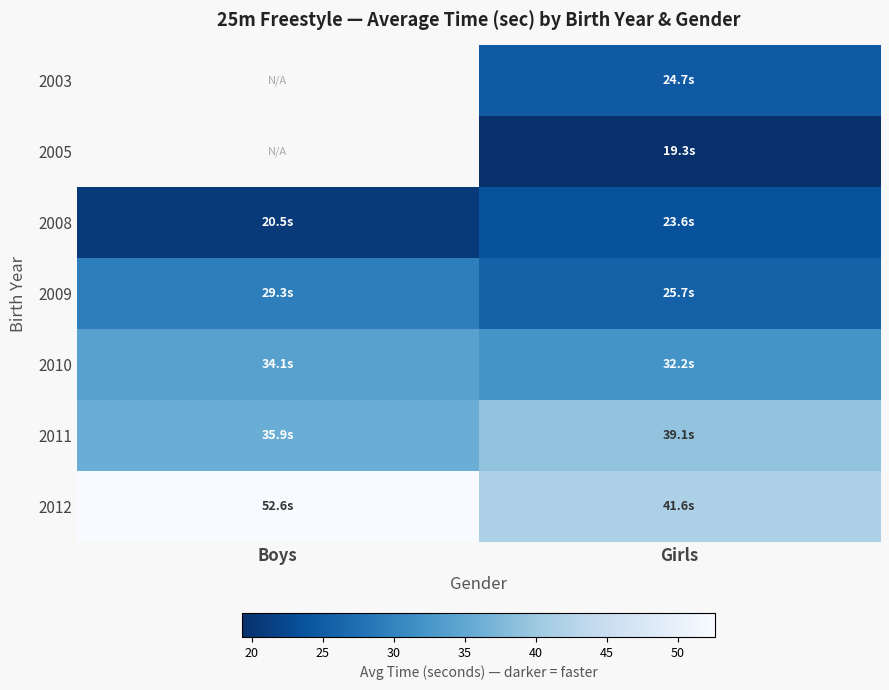

How many distinct data groups are displayed?

7